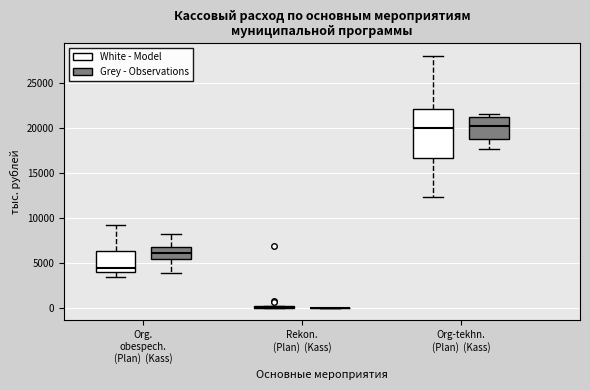

Reading left to right, read every box against the y-axis: the position of its median line, the range the box covers, and the ends of its whiskers. The values are not printed on the chart, so give them approximately, as read against the axis.

Org. obespech. (Plan) (Kass) (White - Model): median 4500, box 4000 to 6500, whiskers 3500 to 9000
Org. obespech. (Plan) (Kass) (Grey - Observations): median 6000, box 5500 to 7000, whiskers 4000 to 8000
Rekon. (Plan) (Kass) (White - Model): box collapsed to a line at 0, whiskers 0 to 0
Rekon. (Plan) (Kass) (Grey - Observations): box collapsed to a line at 0, whiskers 0 to 0
Org-tekhn. (Plan) (Kass) (White - Model): median 20000, box 16500 to 22000, whiskers 12500 to 28000
Org-tekhn. (Plan) (Kass) (Grey - Observations): median 20000, box 19000 to 21500, whiskers 17500 to 21500 (just above the box's upper edge)